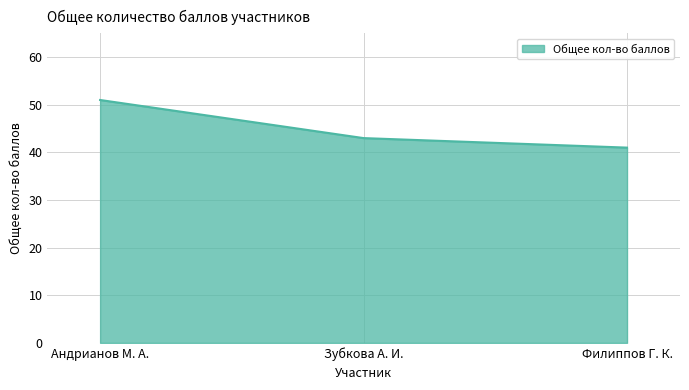

At which category does the chart reach its minimum across all series?

Филиппов Г. К.